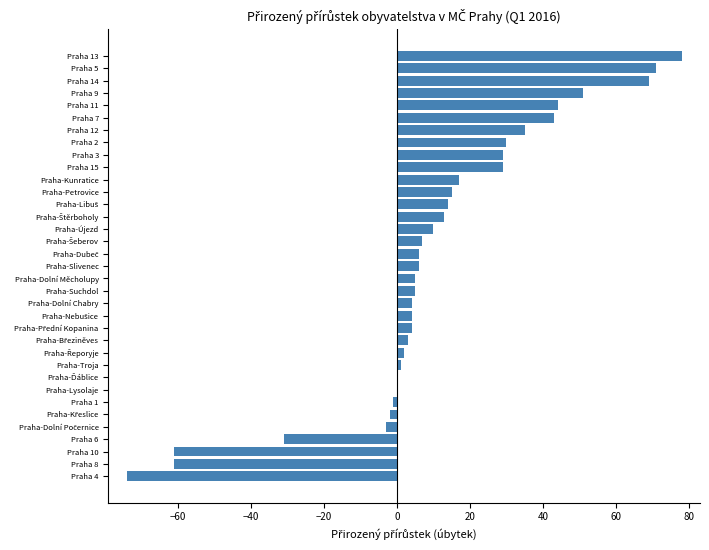

What is the approximate value at Praha-Kunratice?

17